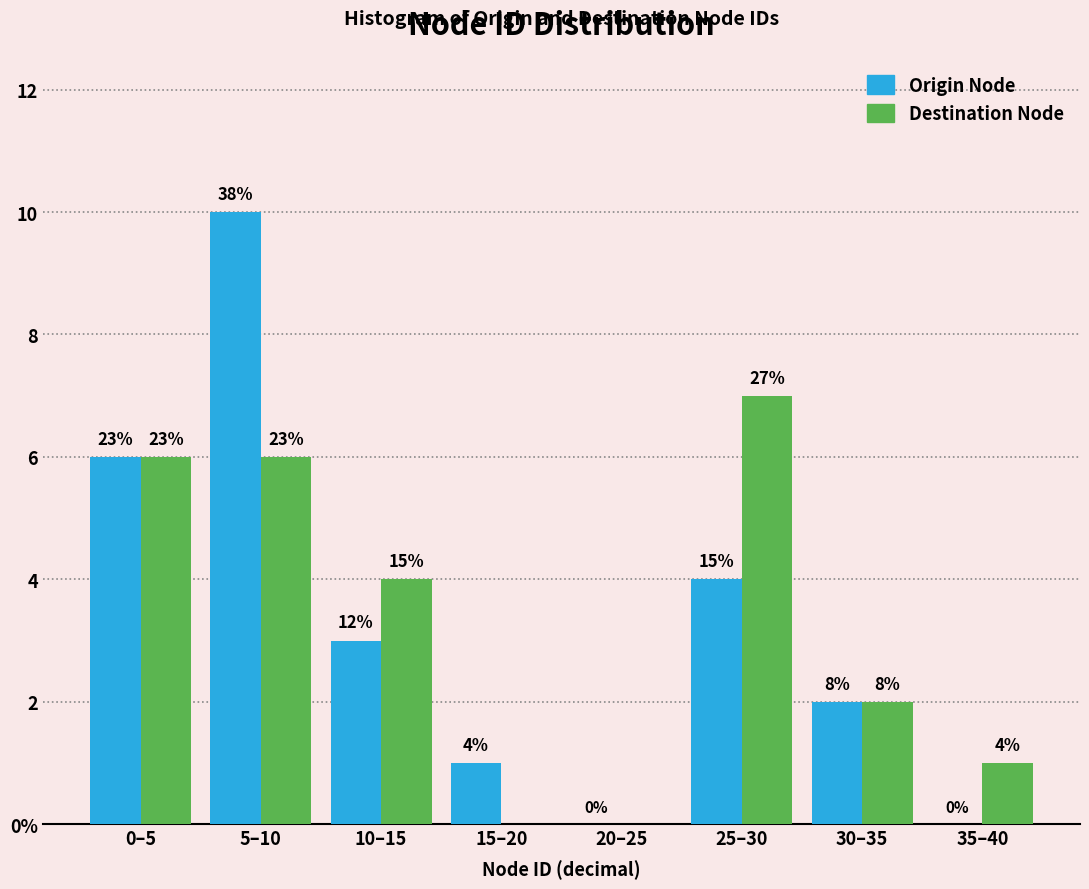

Are the bars grouped side by side (vs. stacked)?

Yes